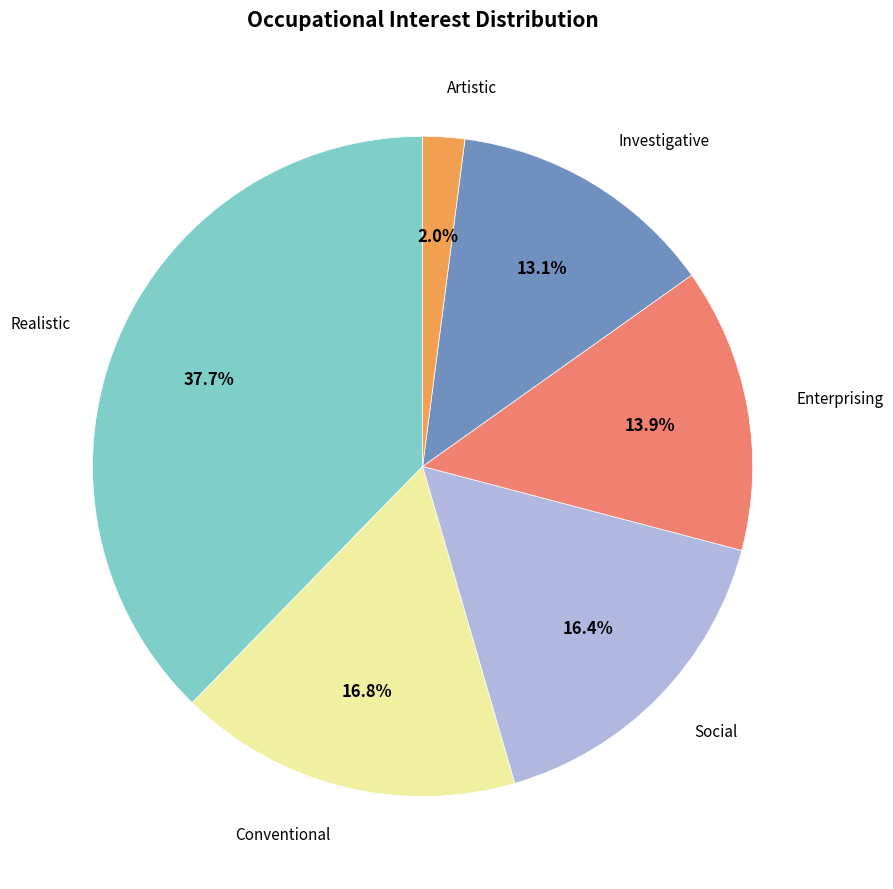

Between Enterprising and Artistic, which is larger?

Enterprising